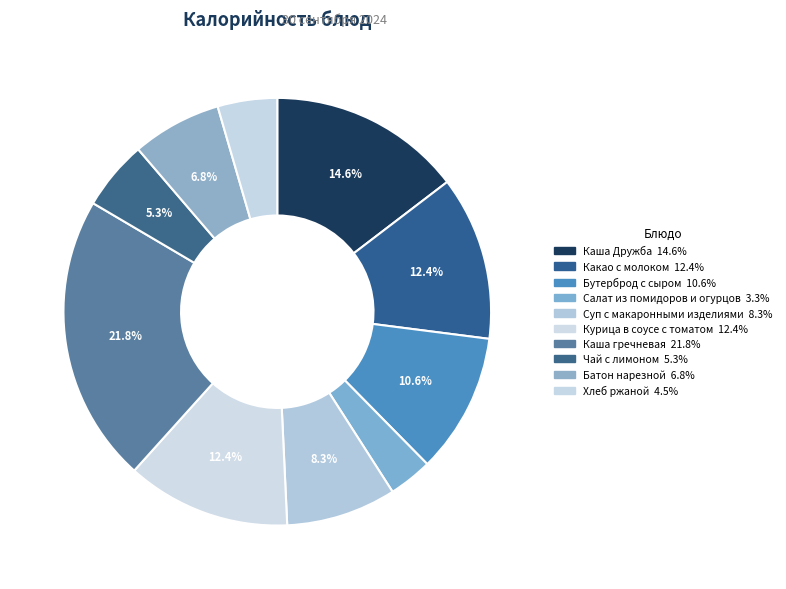

Count the number of slices in the pie.

10